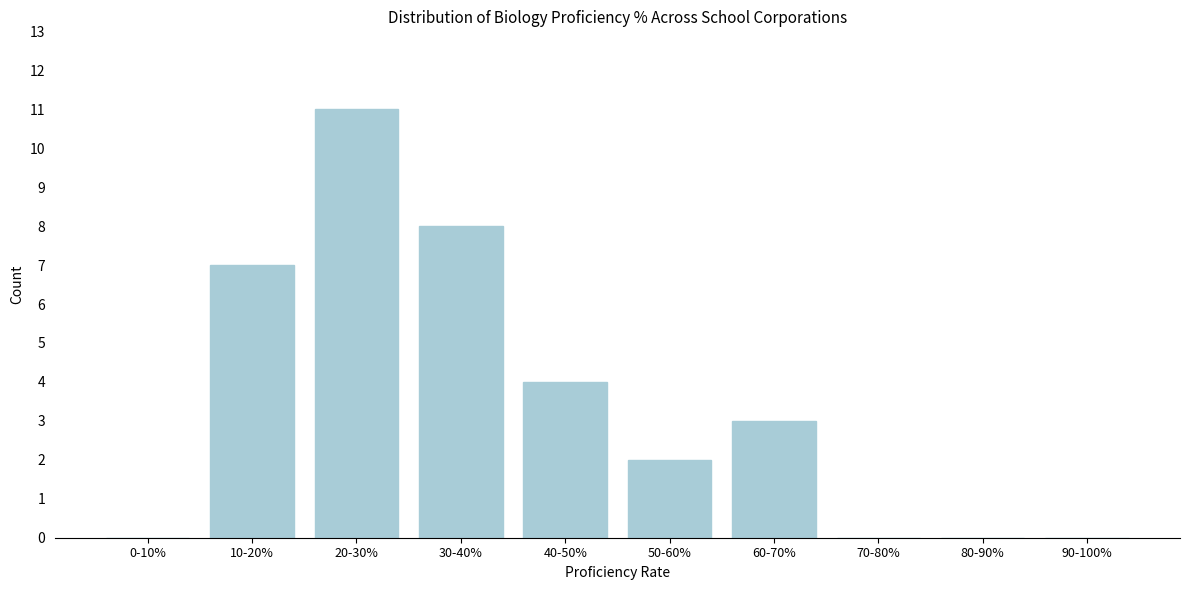

Reading right to left, extract all data points from this chart.

90-100%=0	80-90%=0	70-80%=0	60-70%=3	50-60%=2	40-50%=4	30-40%=8	20-30%=11	10-20%=7	0-10%=0